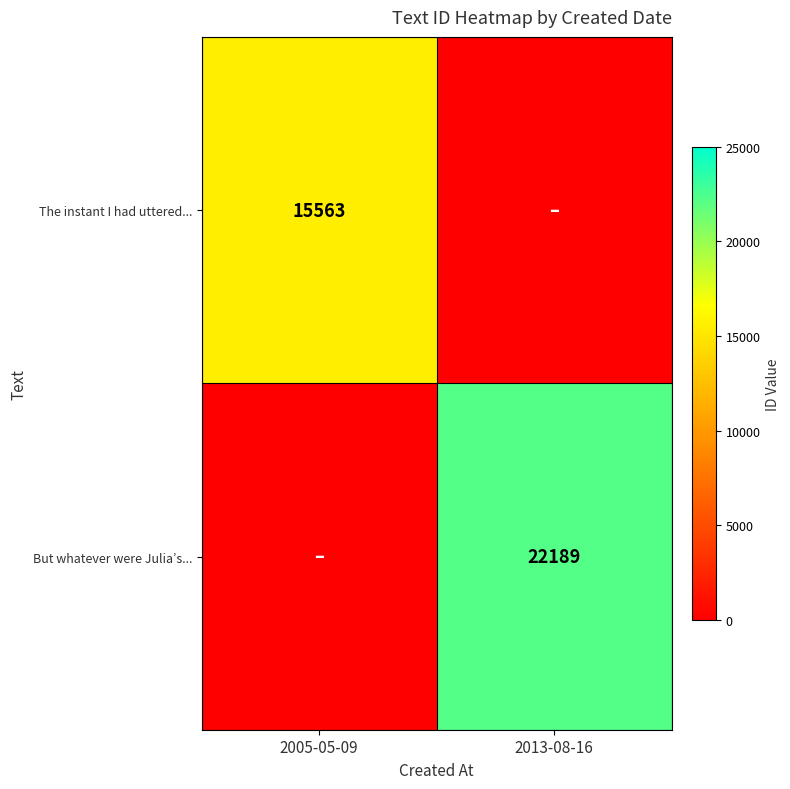

The But whatever were Julia’s... series shows 22189 at 2013-08-16. True or false?

True